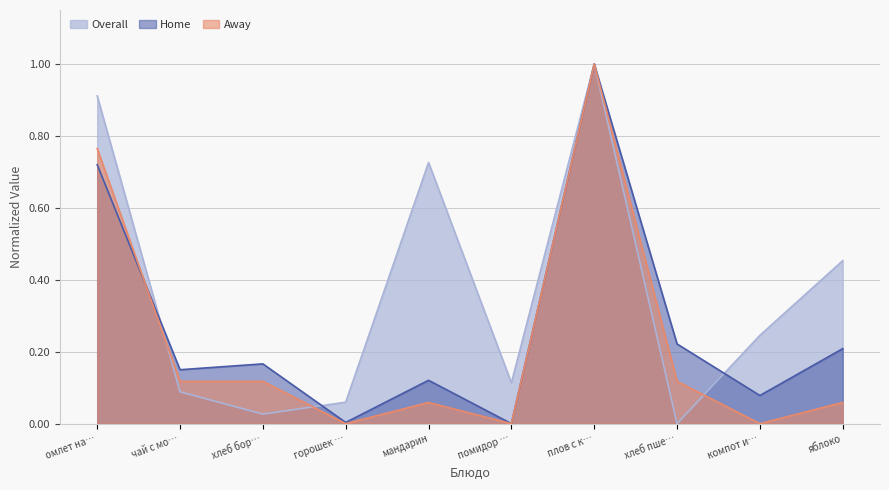

Reading right to left, transcribe all the data shown in this chart.

Overall: 0.5	0.2	0.0	1.0	0.1	0.7	0.1	0.0	0.1	0.9
Home: 0.2	0.1	0.2	1.0	0.0	0.1	0.0	0.2	0.1	0.7
Away: 0.1	0.0	0.1	1.0	0.0	0.1	0.0	0.1	0.1	0.8